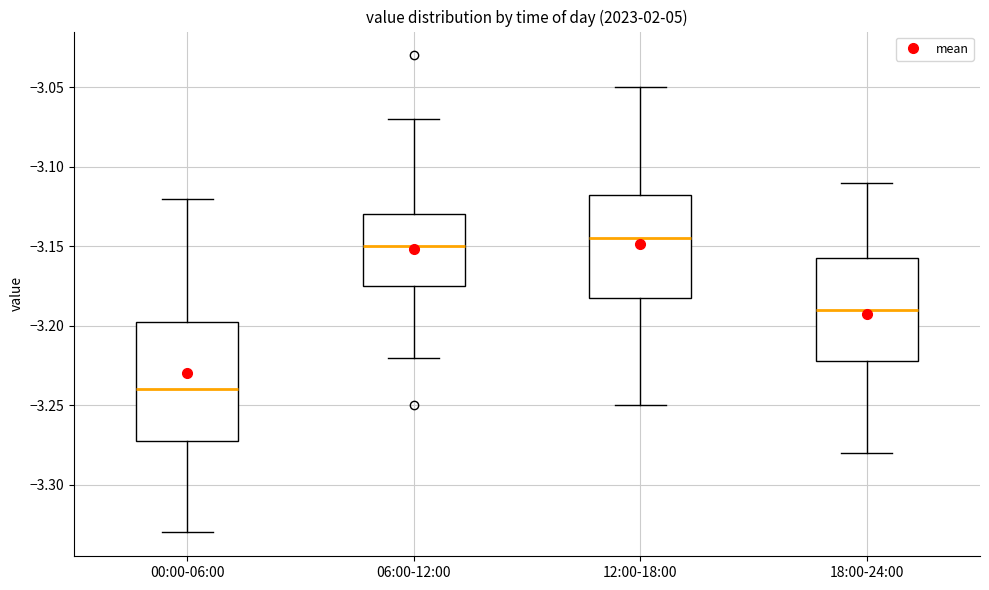

Where does the upper whisker of the box for 12:00-18:00 end on the y-axis? The values are not printed on the chart, so give them approximately, as read against the axis.

-3.050